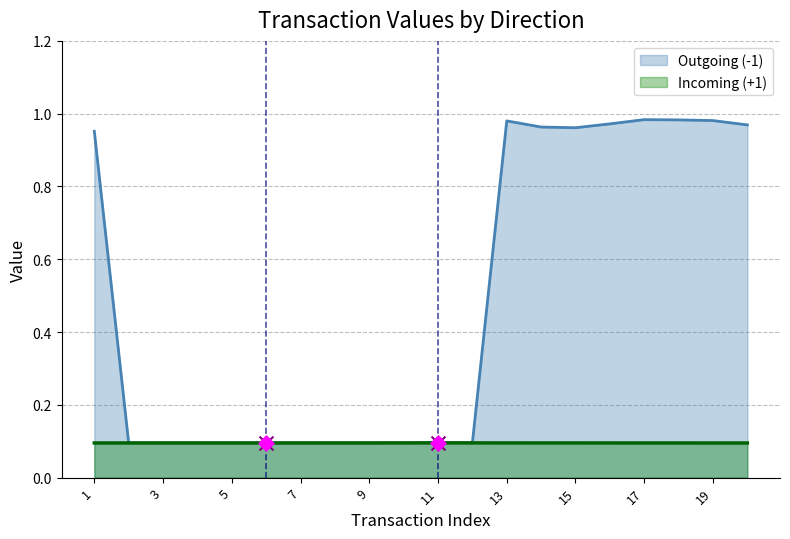

Which has a higher value, 8 or 9?

9